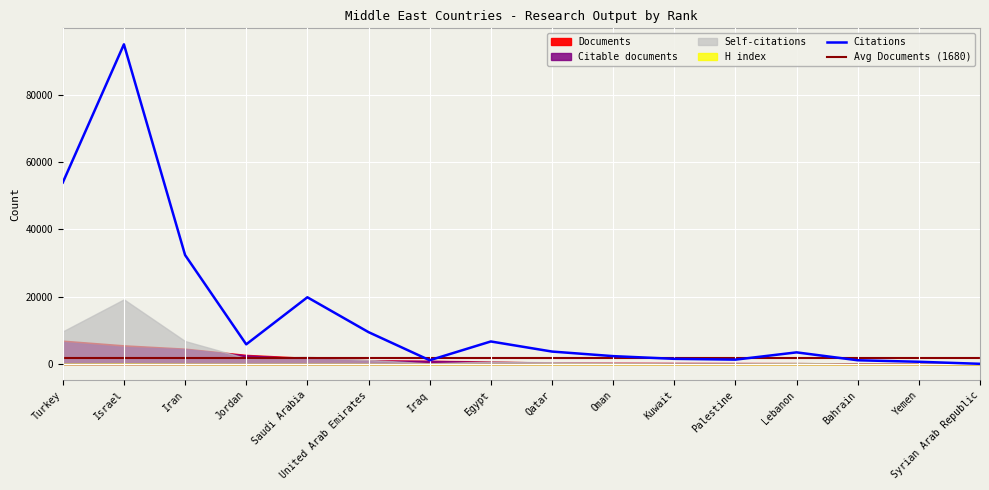

List the series in order of their peak value, highest first.

Citations, Self-citations, Documents, Citable documents, H index